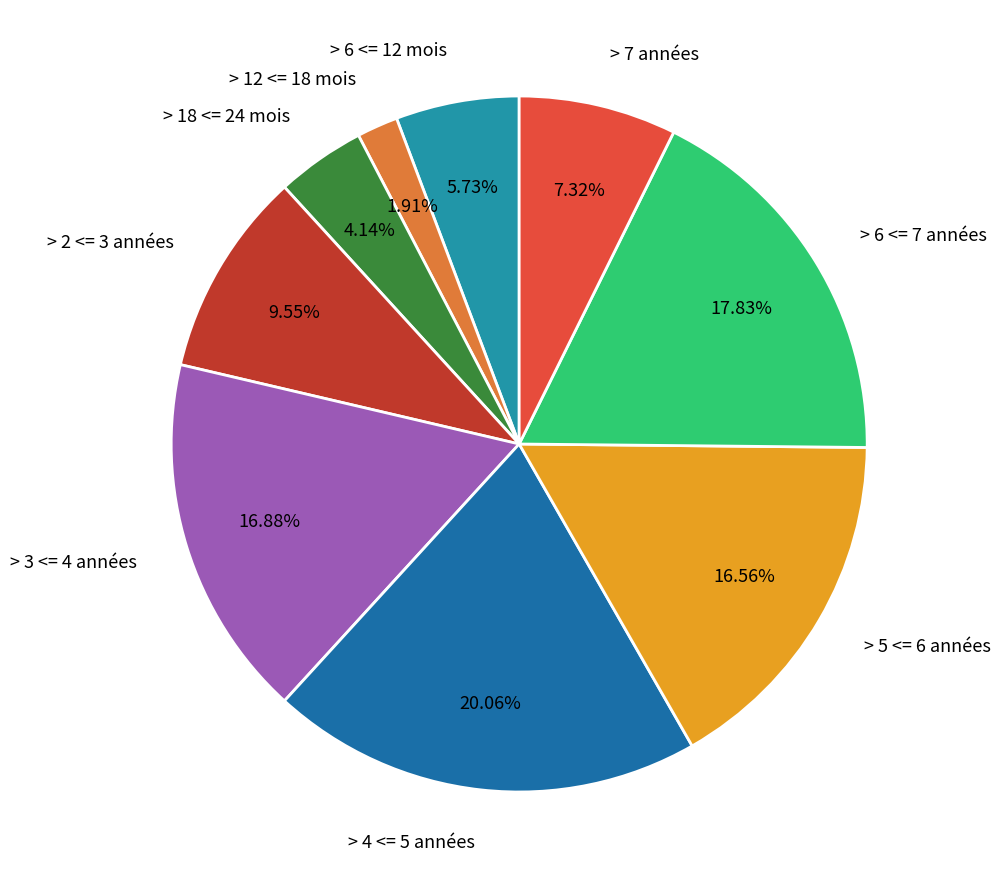

How many slices are in this pie chart?

9